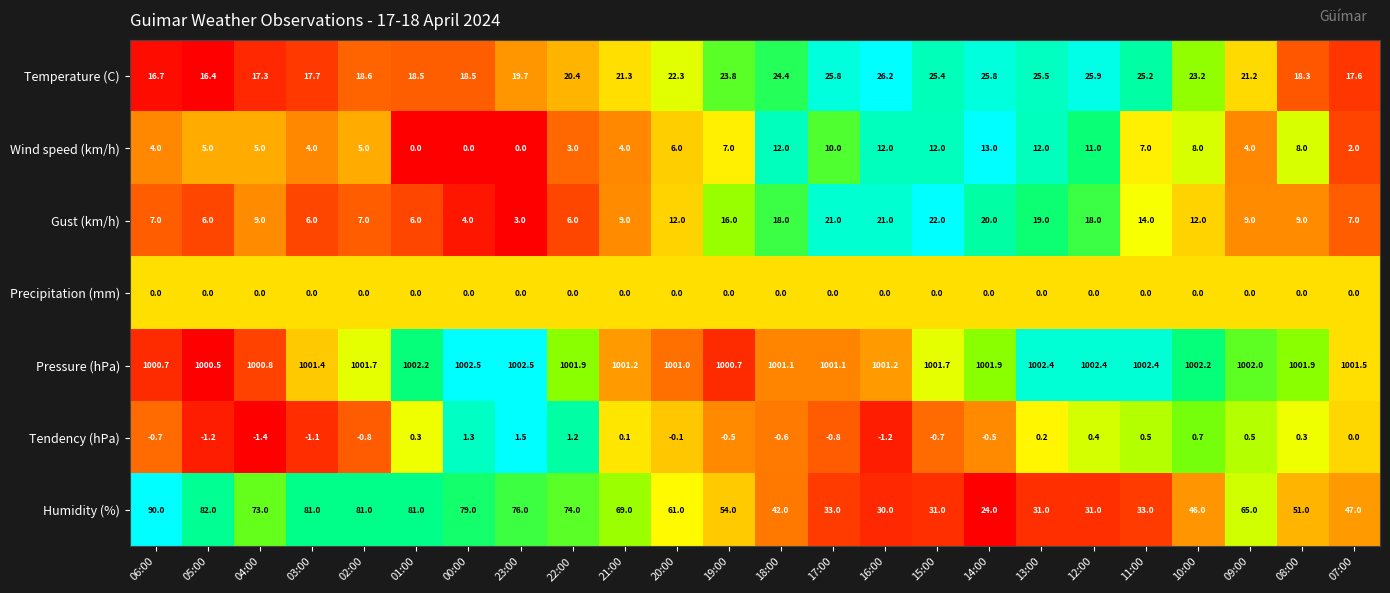

What is the sum of the Tendency (hPa) values at 16:00 and 20:00?

-1.3